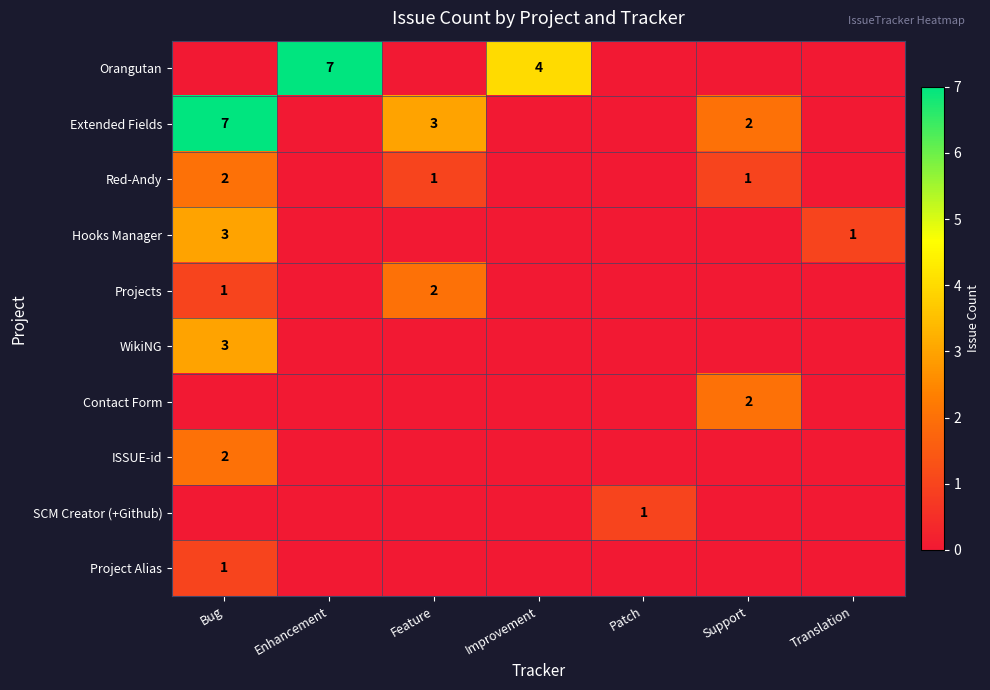

What is the total value across all series at Support?

5